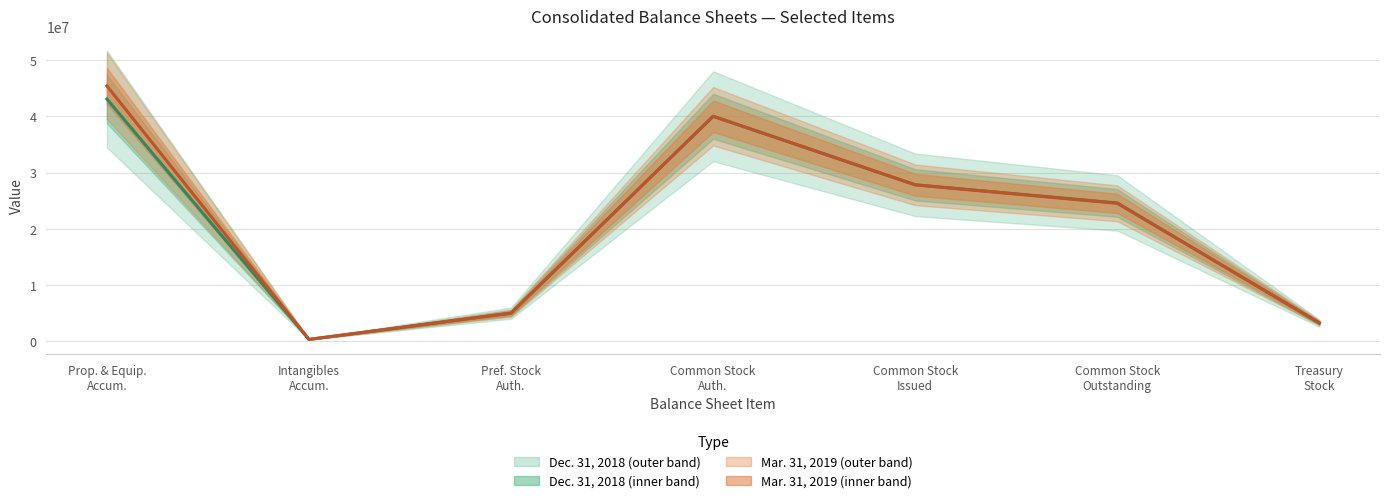

The Dec. 31, 2018 series shows 18594731 at Common Stock
Issued. True or false?

False